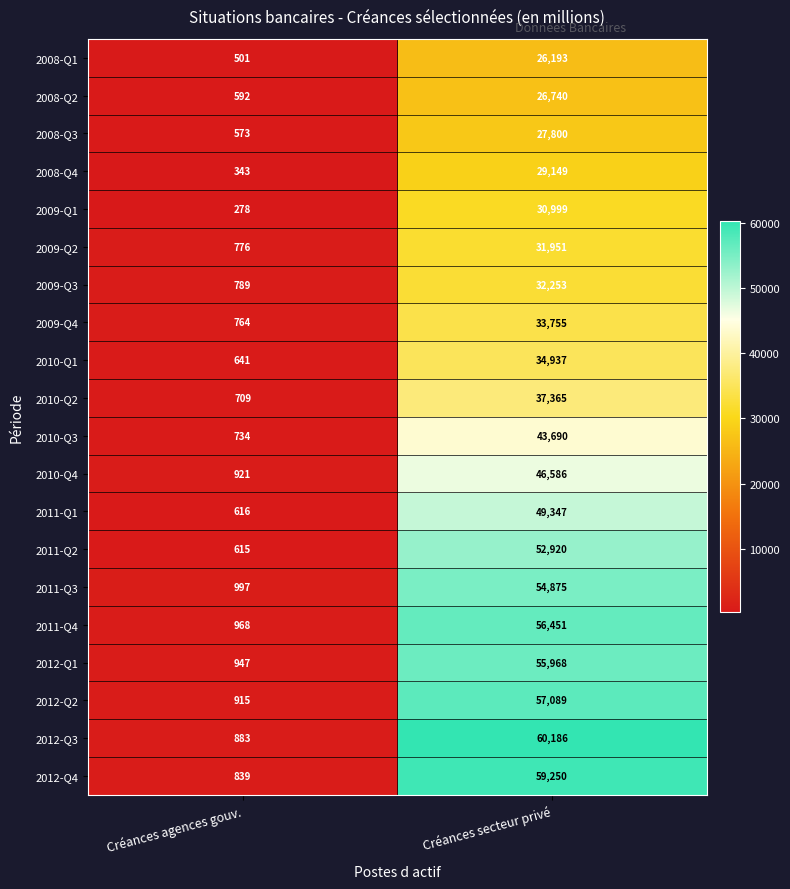

At how many categories does at least one series exceed 32666?

1